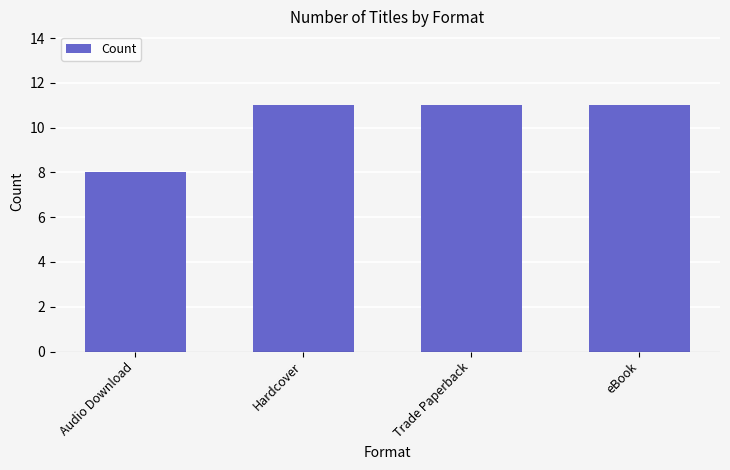

Are the bars horizontal?

No